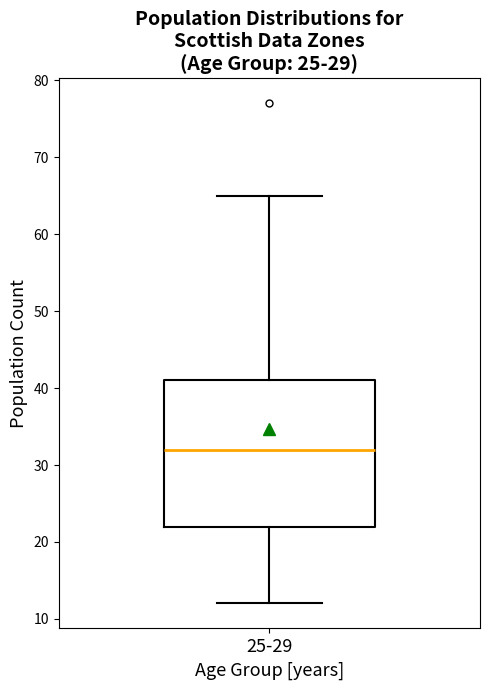

Transcribe this box plot: give where the median line is, the range the box spans, and where the two whiskers end, as read against the y-axis. The values are not printed on the chart, so give them approximately, as read against the axis.

median 32, box 22 to 41, whiskers 12 to 65